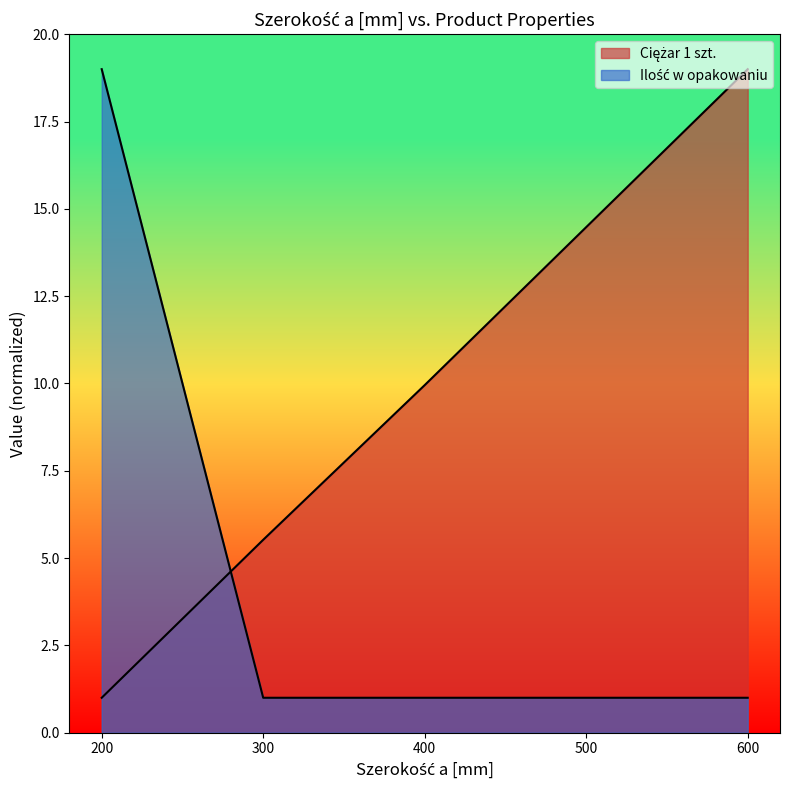

List the series in order of their peak value, highest first.

Ciężar 1 szt., Ilość w opakowaniu